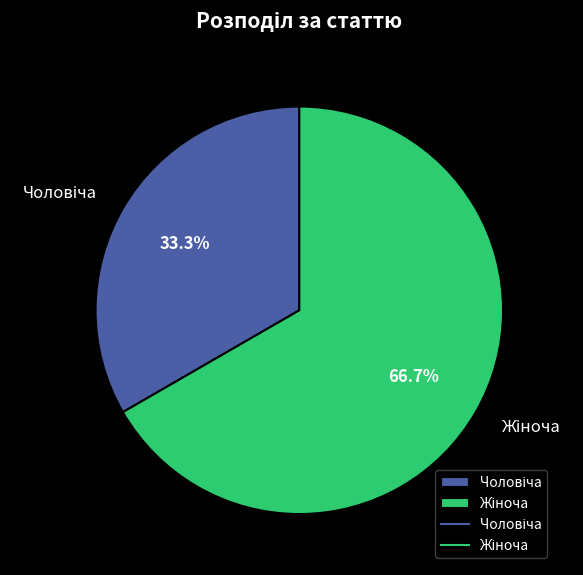

Is there any slice that represents more than half of the pie?

Yes